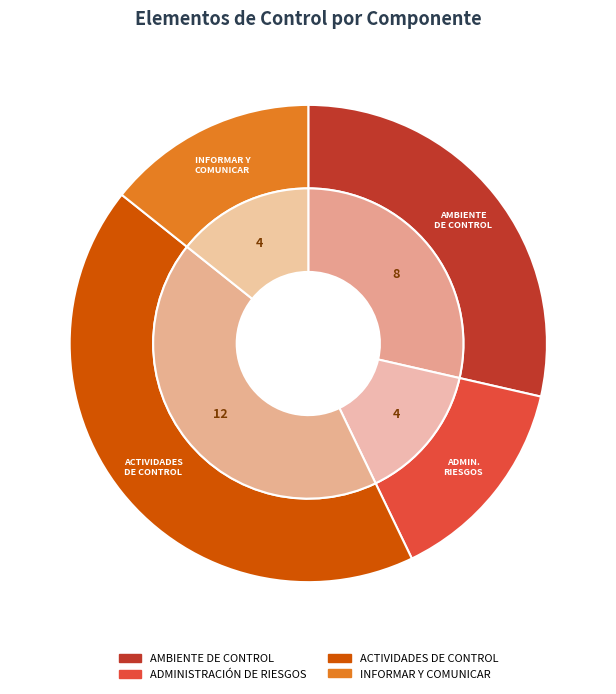

Is it true that AMBIENTE DE CONTROL is 22% of the pie?

False